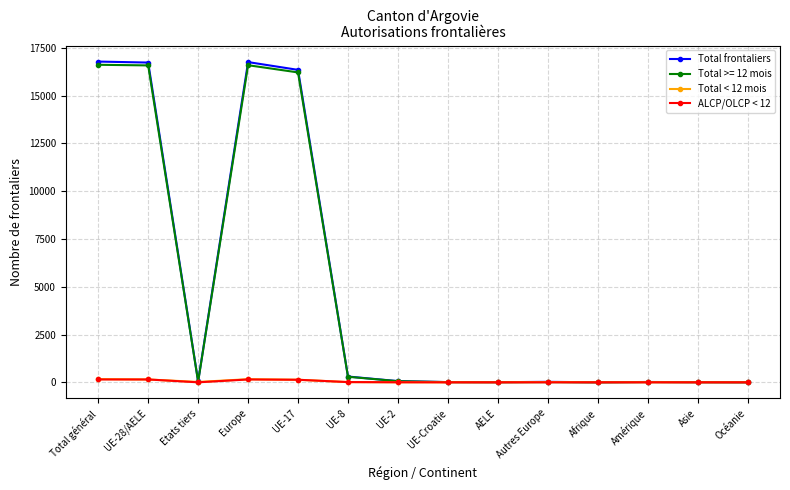

Does the chart display data point markers on the line(s)?

Yes